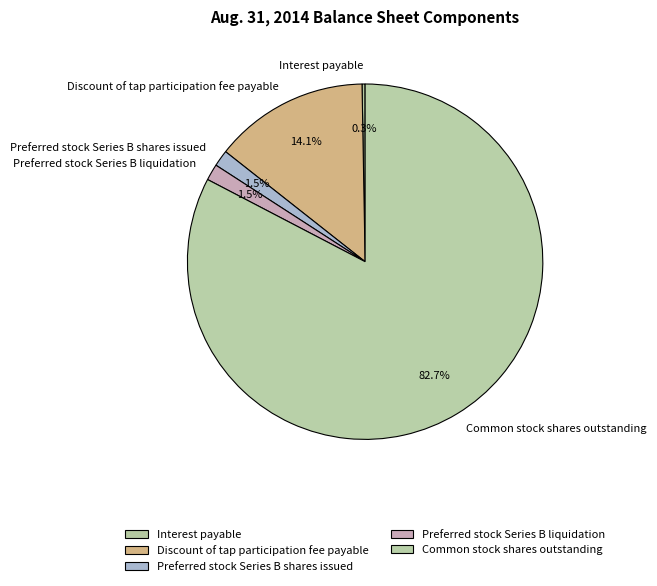

Combined, what portion of the pie is Preferred stock Series B shares issued and Discount of tap participation fee payable?

15.6%